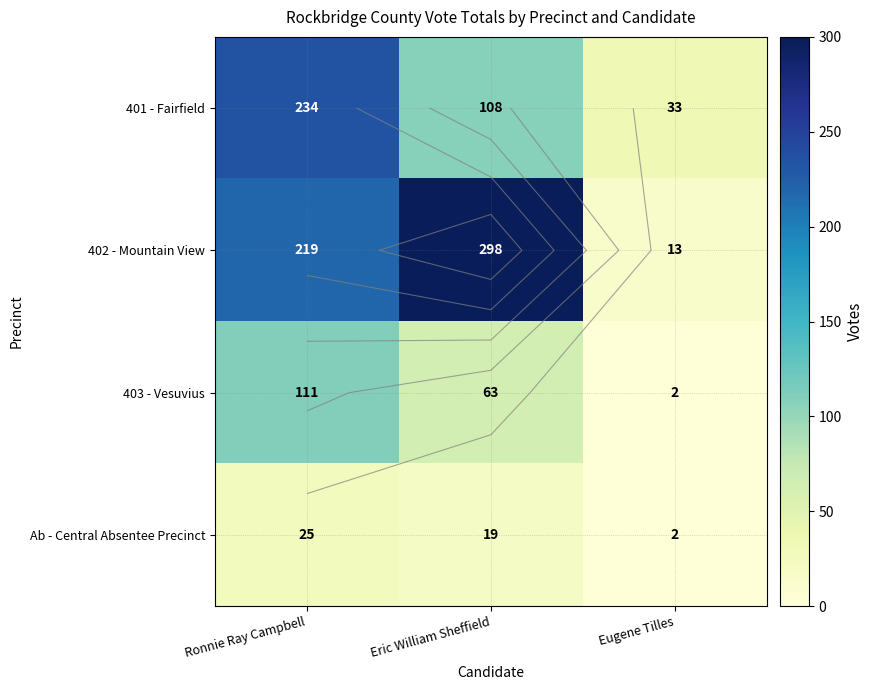

How many data points in Ab - Central Absentee Precinct are above 19?

1